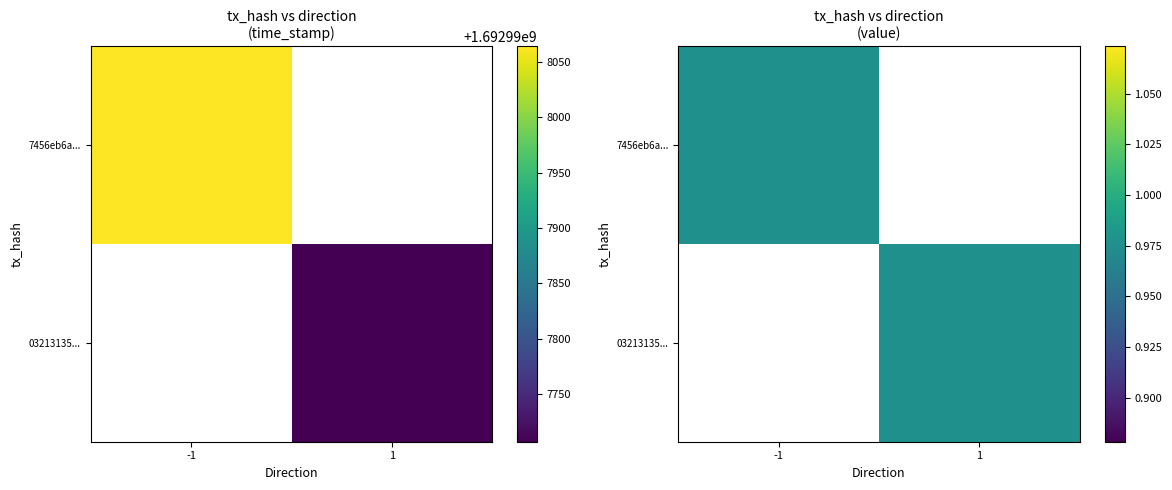

Rank the series by their maximum value, from highest to lowest.

7456eb6ab819f4011e95653540cf05a4e80c430, 03213135e0605093ffdcaadd5890c9c03e0bd3f